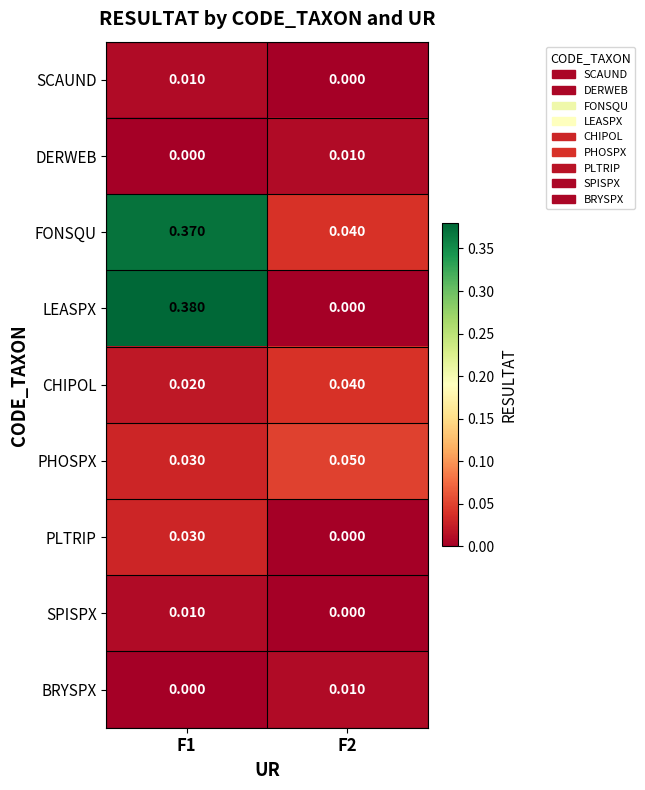

Is the value of PHOSPX at F1 greater than the value of CHIPOL at F1?

Yes